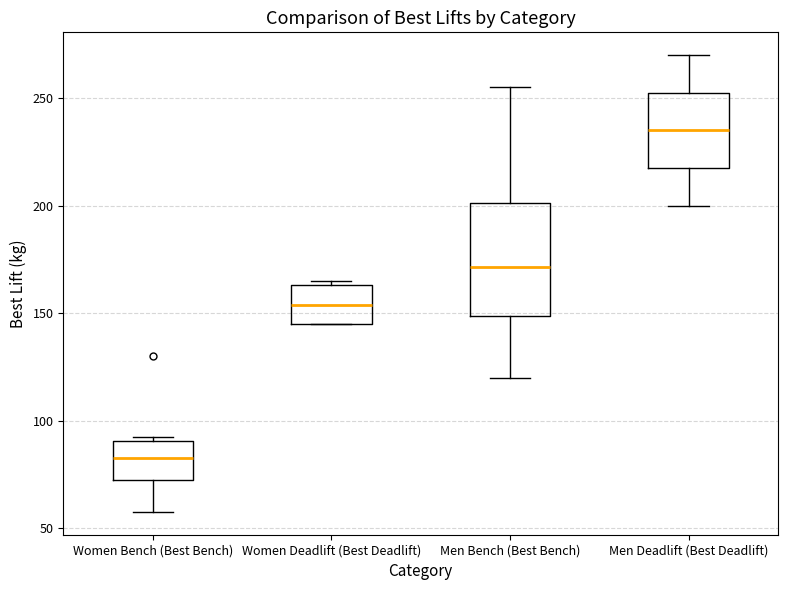

Reading left to right, transcribe this box plot: for each box, give where its median line is, the range the box spans, and where its two whiskers end, as read against the y-axis. The values are not printed on the chart, so give them approximately, as read against the axis.

Women Bench (Best Bench): median 85, box 75 to 90, whiskers 60 to 95
Women Deadlift (Best Deadlift): median 155, box 145 to 165, whiskers 145 to 165 (just above the box's upper edge)
Men Bench (Best Bench): median 170, box 150 to 200, whiskers 120 to 255
Men Deadlift (Best Deadlift): median 235, box 220 to 255, whiskers 200 to 270